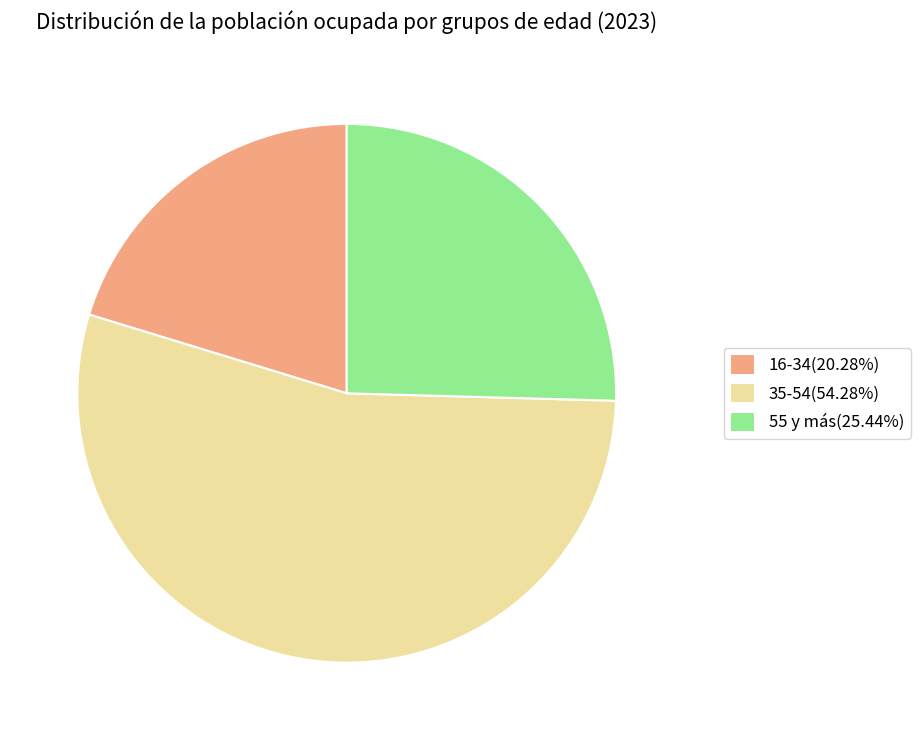

The 16-34 slice represents 20% of the pie. True or false?

True